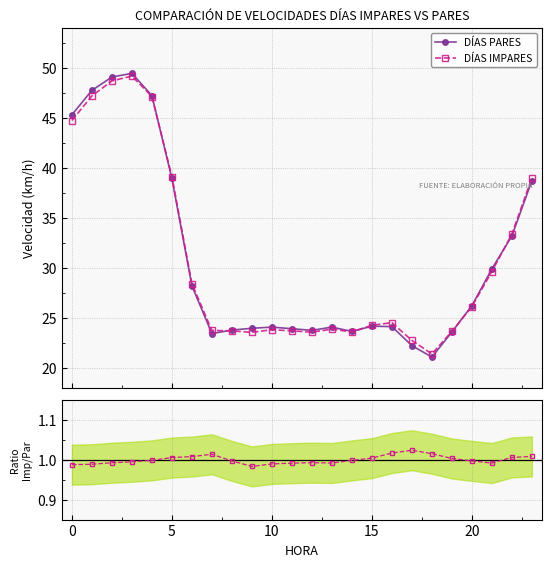

How many categories are shown in the chart?

24